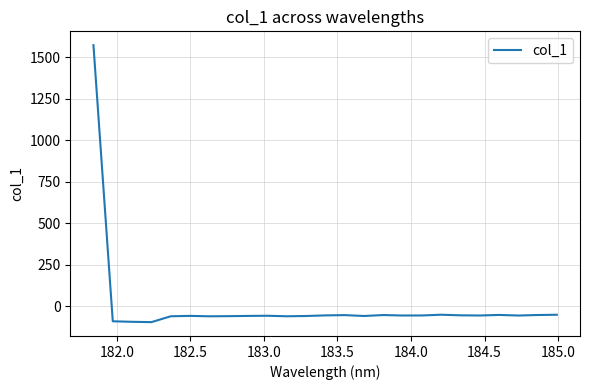

What is the minimum value shown in the chart?

-96.5